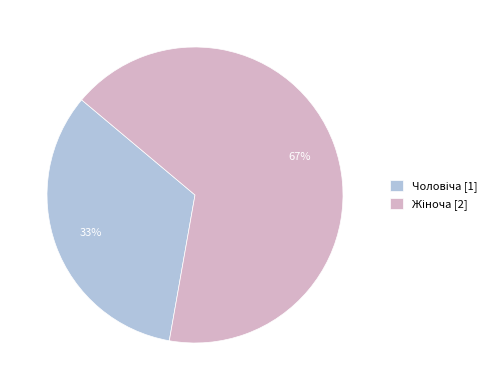

To the nearest percent, what is the average slice percentage?

50%